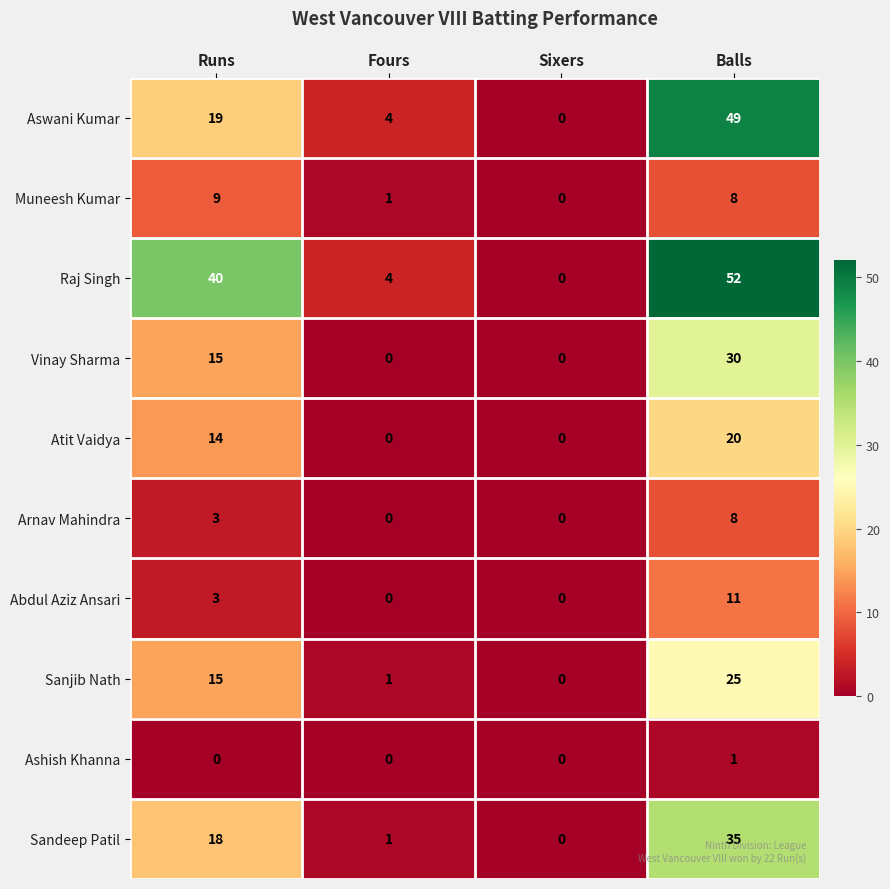

Which category has the highest value across all series?

Balls